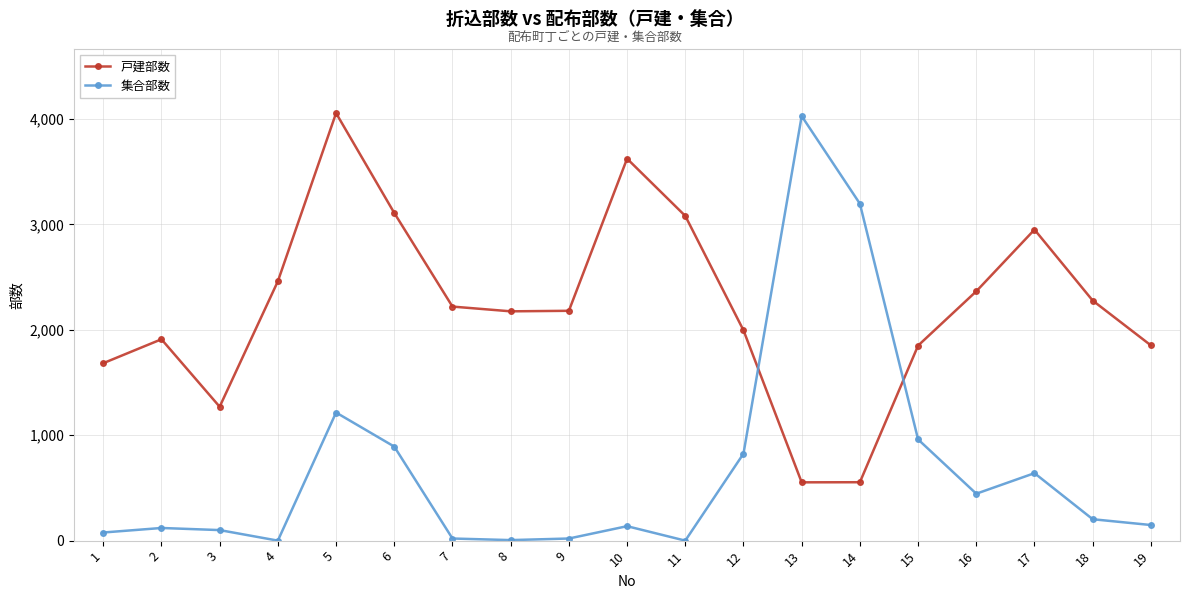

What is the difference between the 集合部数 values at 2 and 6?

772